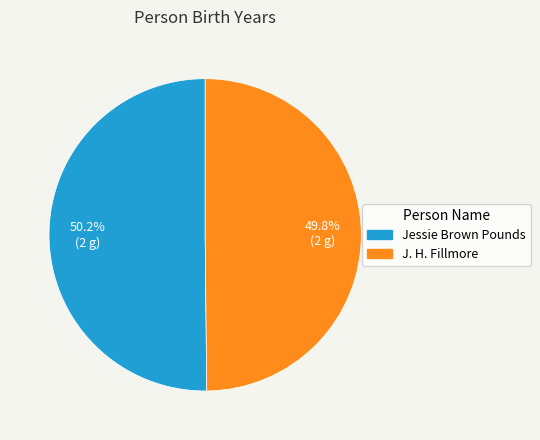

Is there any slice that represents more than half of the pie?

Yes